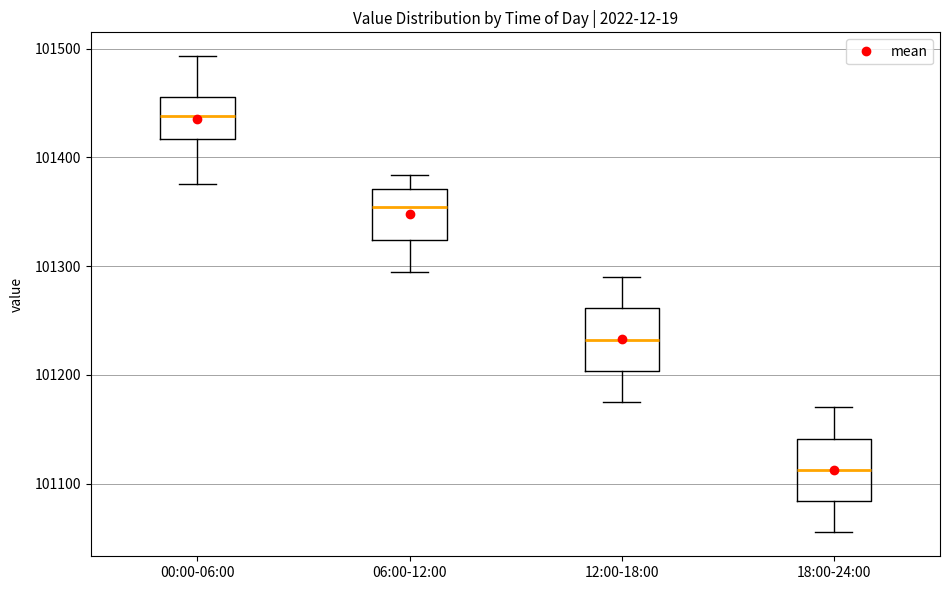

Where is the upper edge of the box for 00:00-06:00 on the y-axis? The values are not printed on the chart, so give them approximately, as read against the axis.

101460